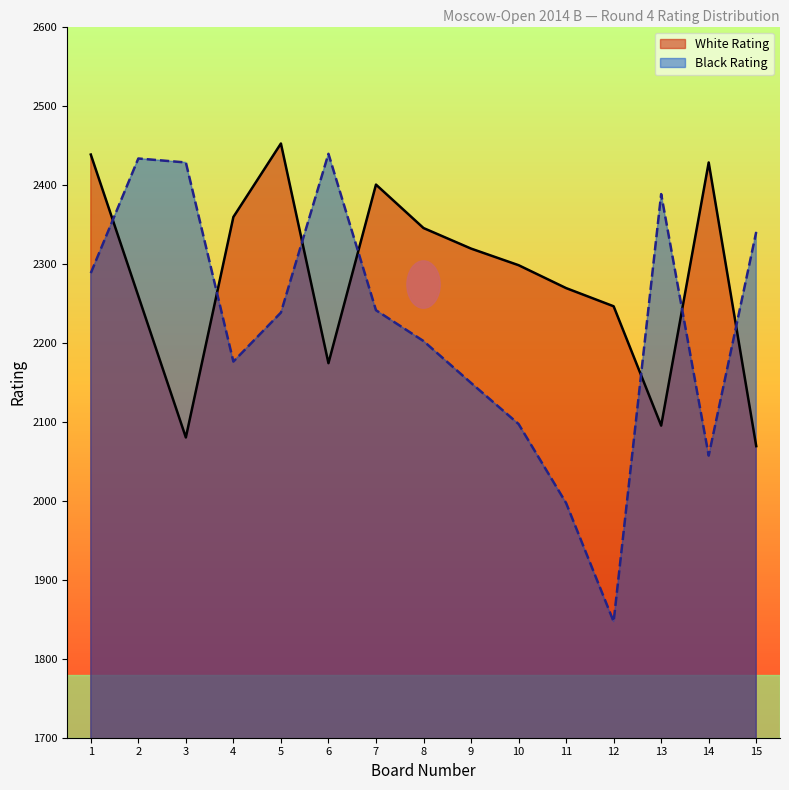

What is the maximum value for Black Rating?

2439